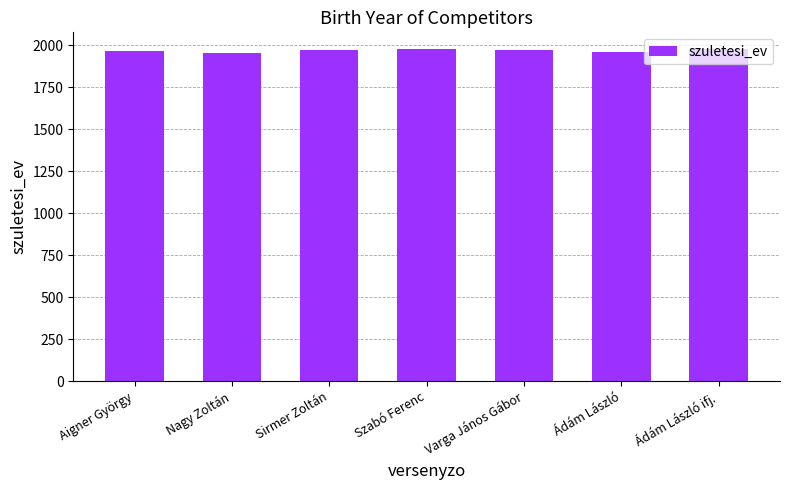

How many values are below 1970?

3